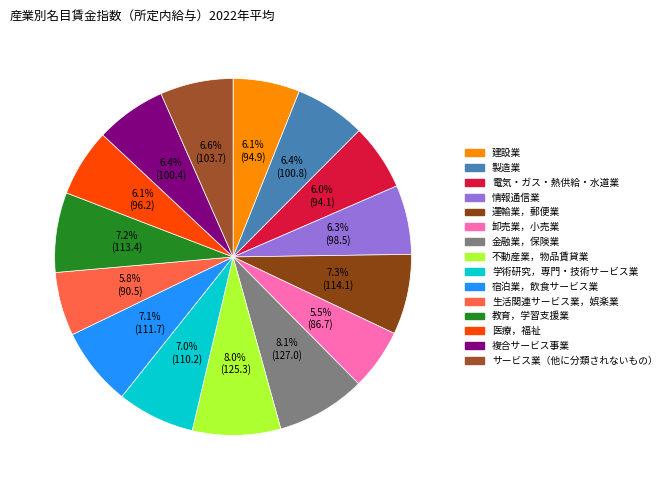

Rank the categories by value from lowest to highest.

卸売業，小売業, 生活関連サービス業，娯楽業, 電気・ガス・熱供給・水道業, 建設業, 医療，福祉, 情報通信業, 複合サービス事業, 製造業, サービス業（他に分類されないもの）, 学術研究，専門・技術サービス業, 宿泊業，飲食サービス業, 教育，学習支援業, 運輸業，郵便業, 不動産業，物品賃貸業, 金融業，保険業